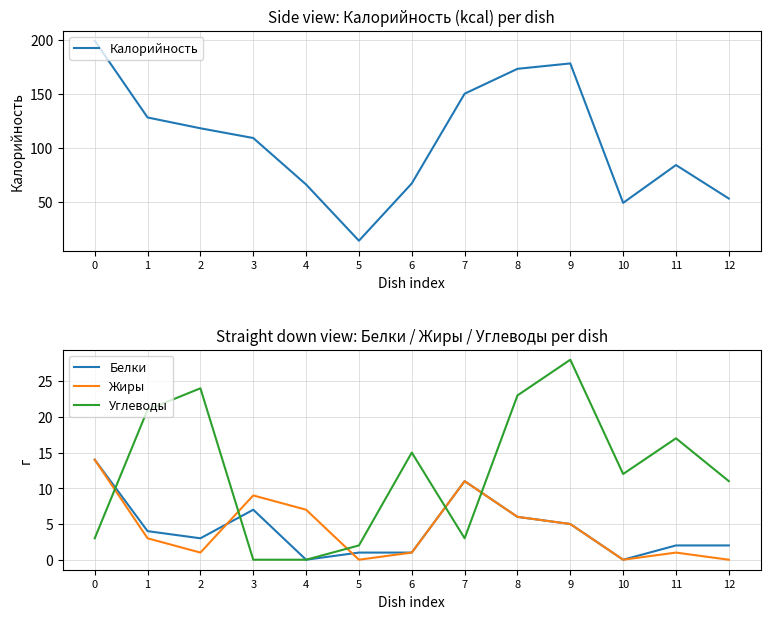

Where is the first local maximum for Жиры?

3